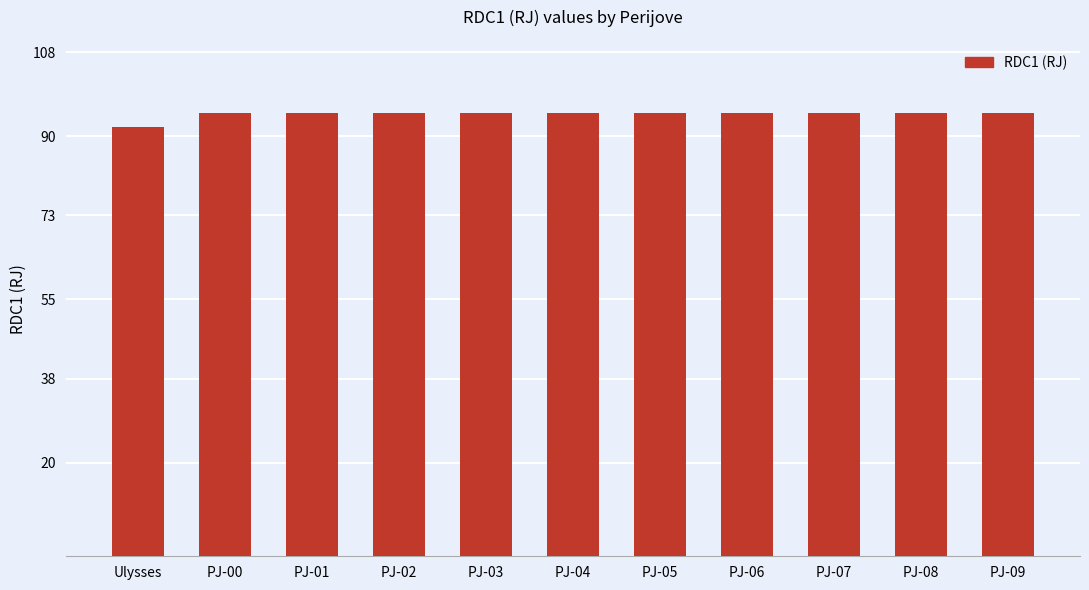

Approximately how many times larger is the value at PJ-00 compared to PJ-05?

1.0